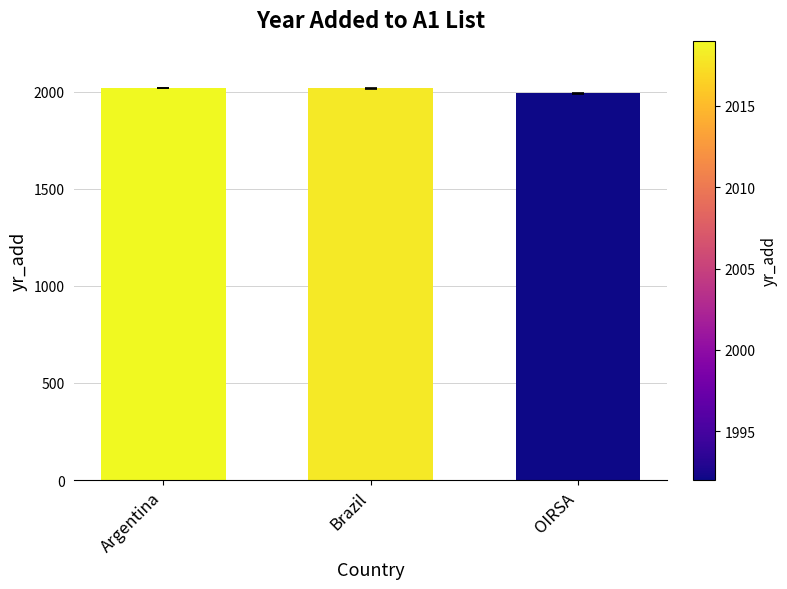

How many values are below 2018?

1